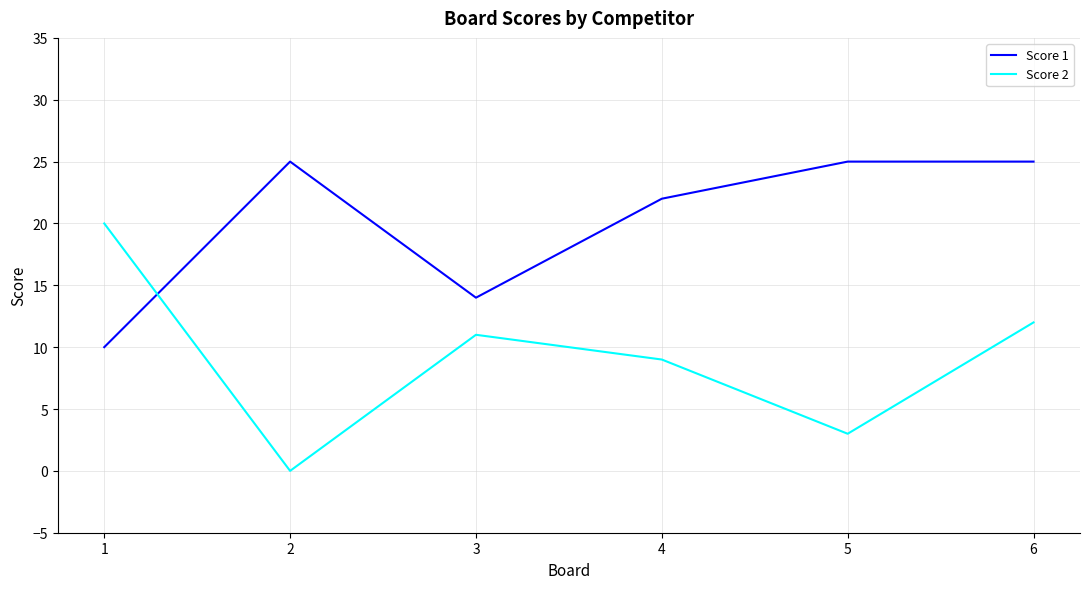

Reading left to right, what are all the values shown in this chart?

Score 1: 1=10	2=25	3=14	4=22	5=25	6=25
Score 2: 1=20	2=0	3=11	4=9	5=3	6=12